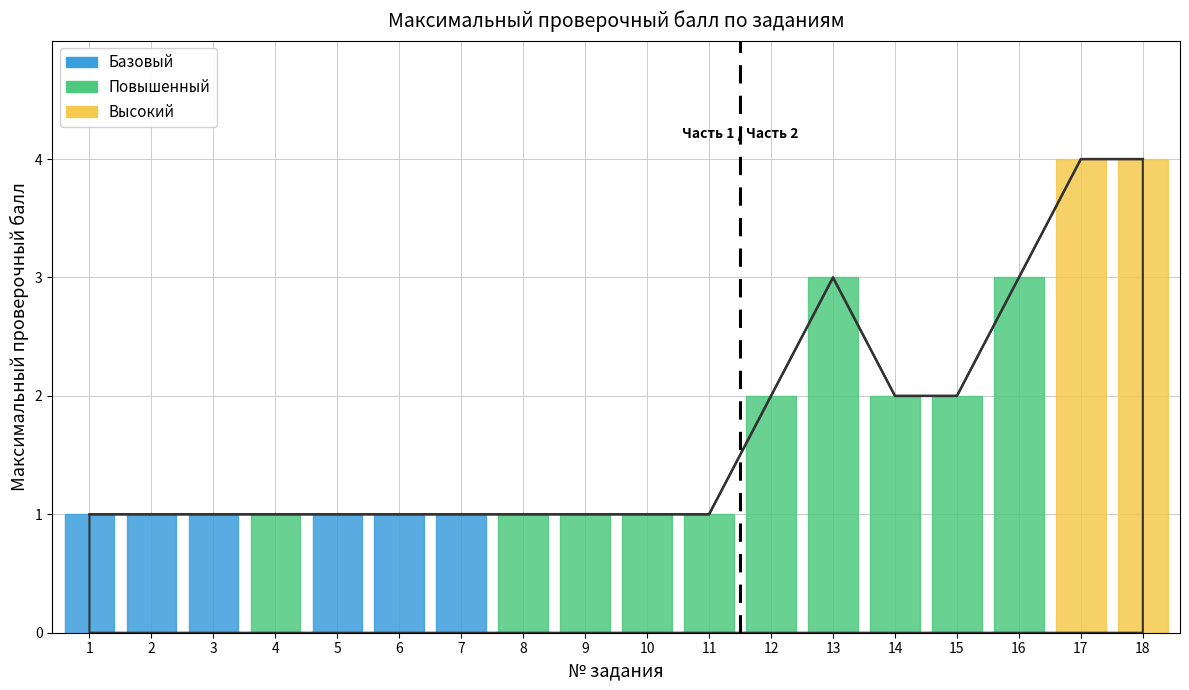

What is the change in value from 1 to 18?

+3